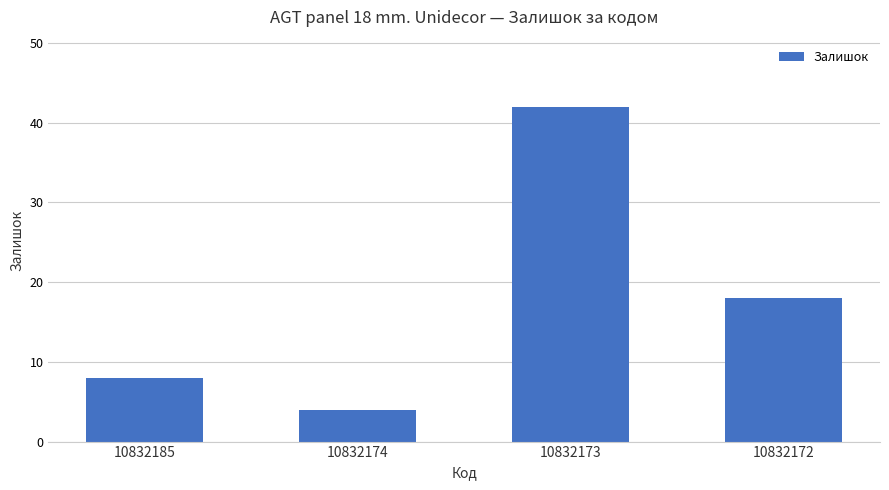

The chart shows a value of 7 at 10832172. True or false?

False